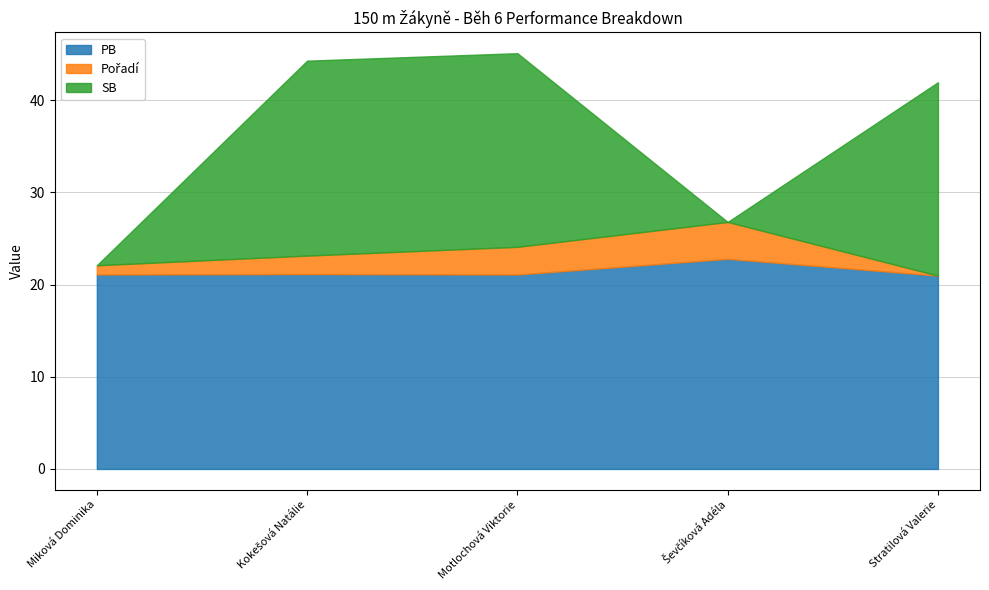

What is the maximum value for PB?

22.8